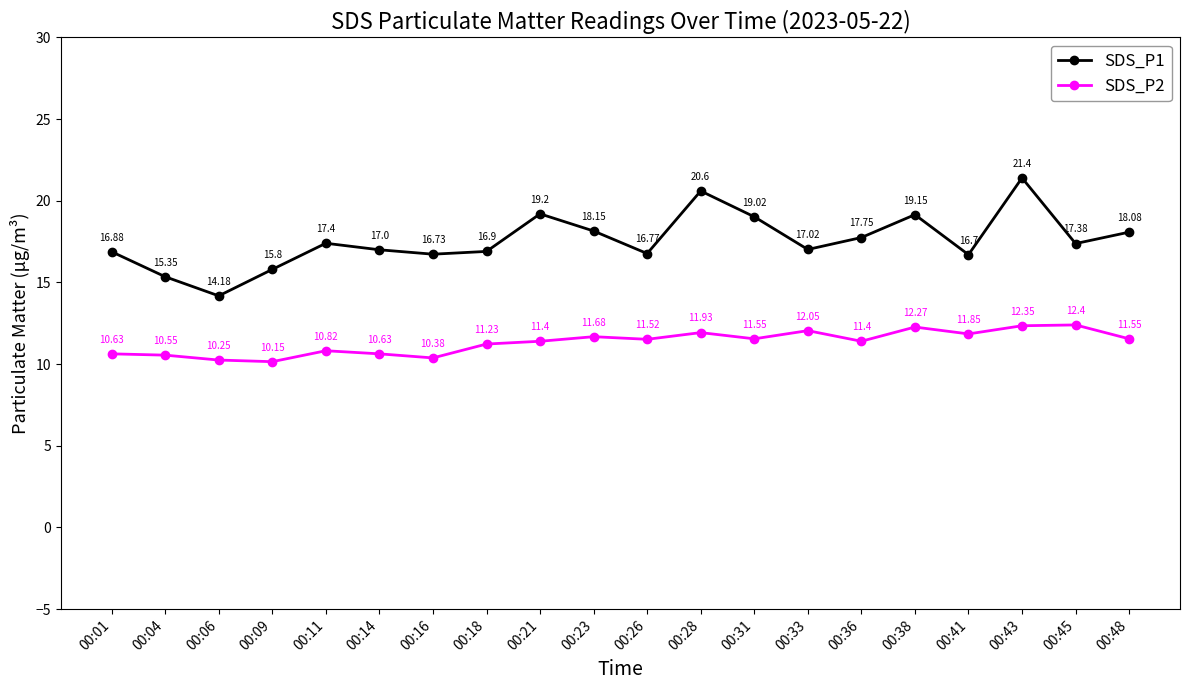

True or false: SDS_P2 has a value of 6.8 at 00:48.

False